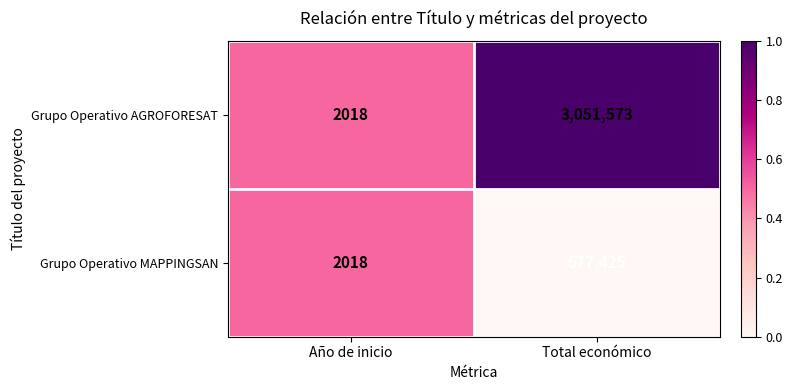

Which series changed the most between Año de inicio and Total económico?

Grupo Operativo AGROFORESAT